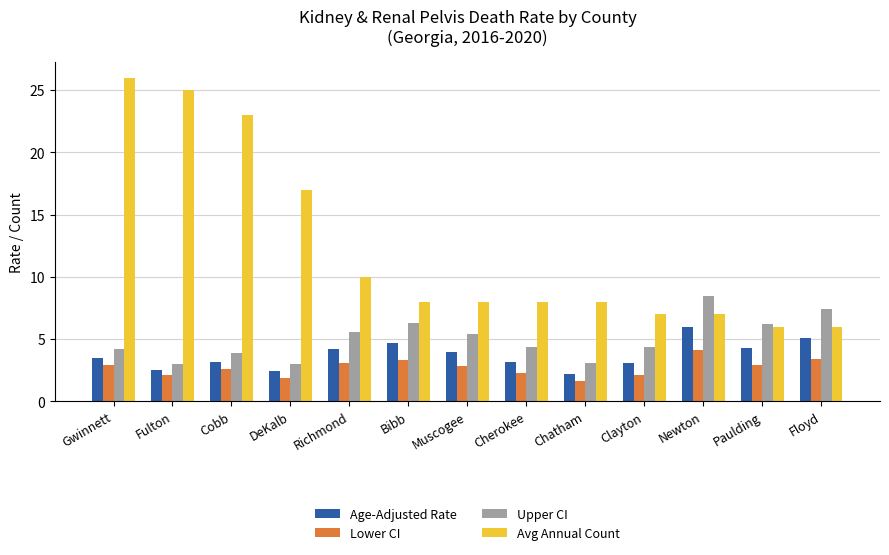

At which label does Upper CI first exceed 4?

Gwinnett